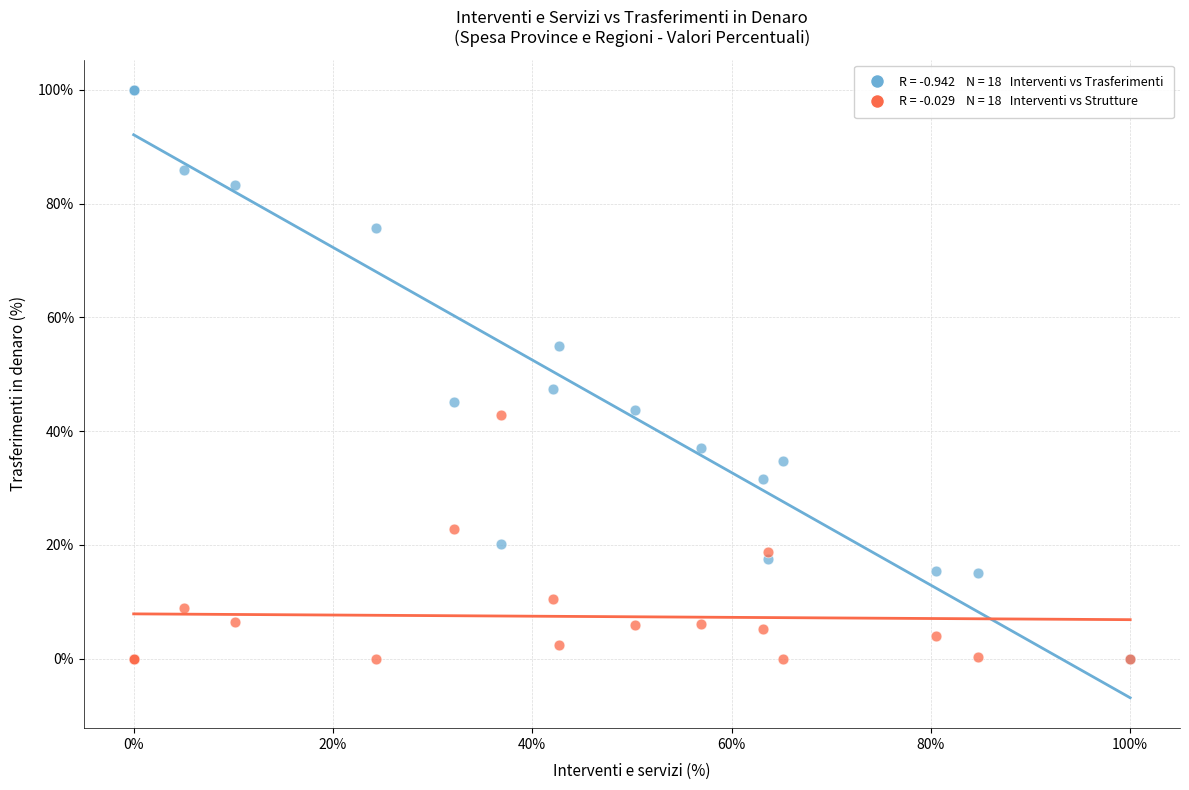

Across all series, what Y value is closest to 50?

47.4